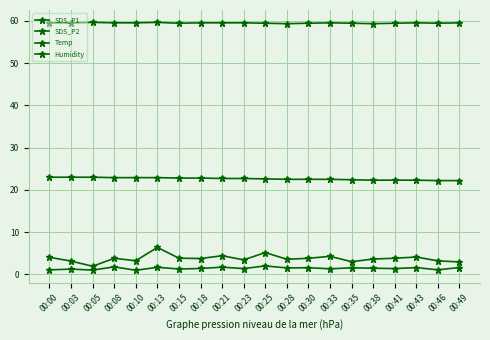

Which series has the largest total across all categories?

Humidity